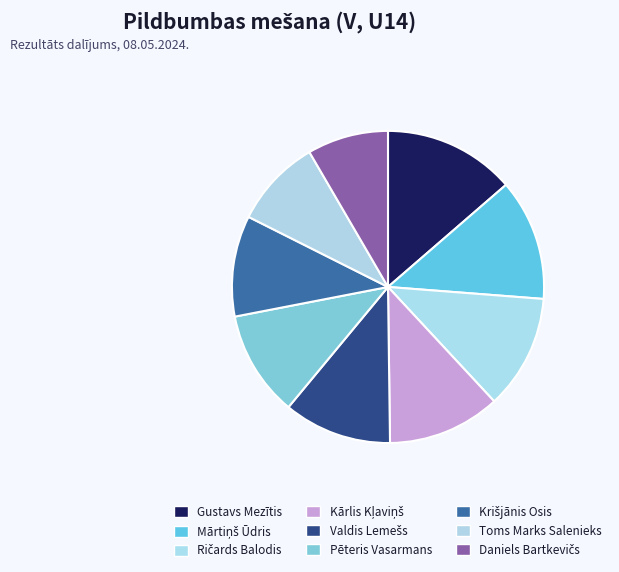

The Ričards Balodis slice represents 27% of the pie. True or false?

False